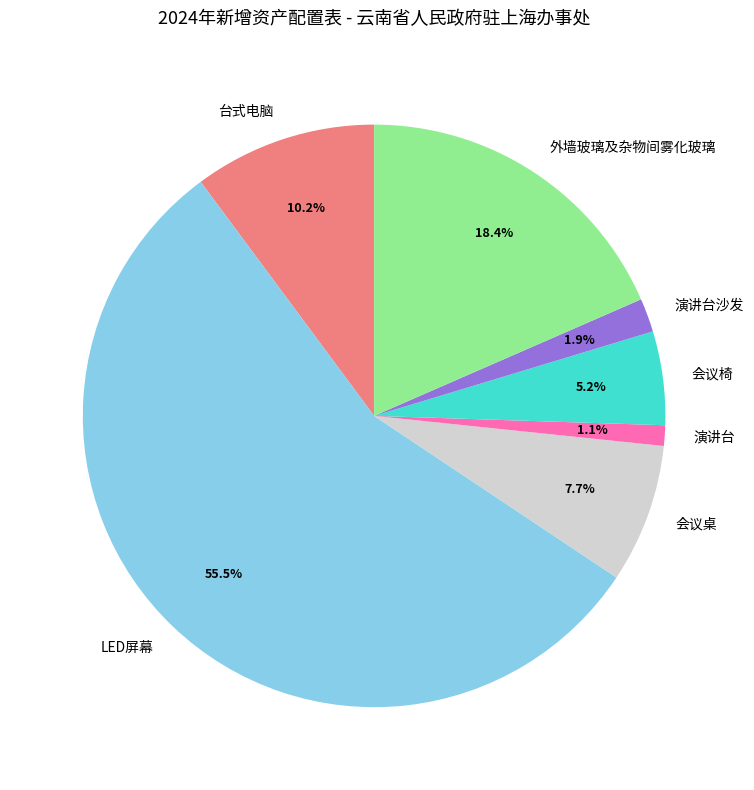

To the nearest percent, what is the average slice percentage?

14%